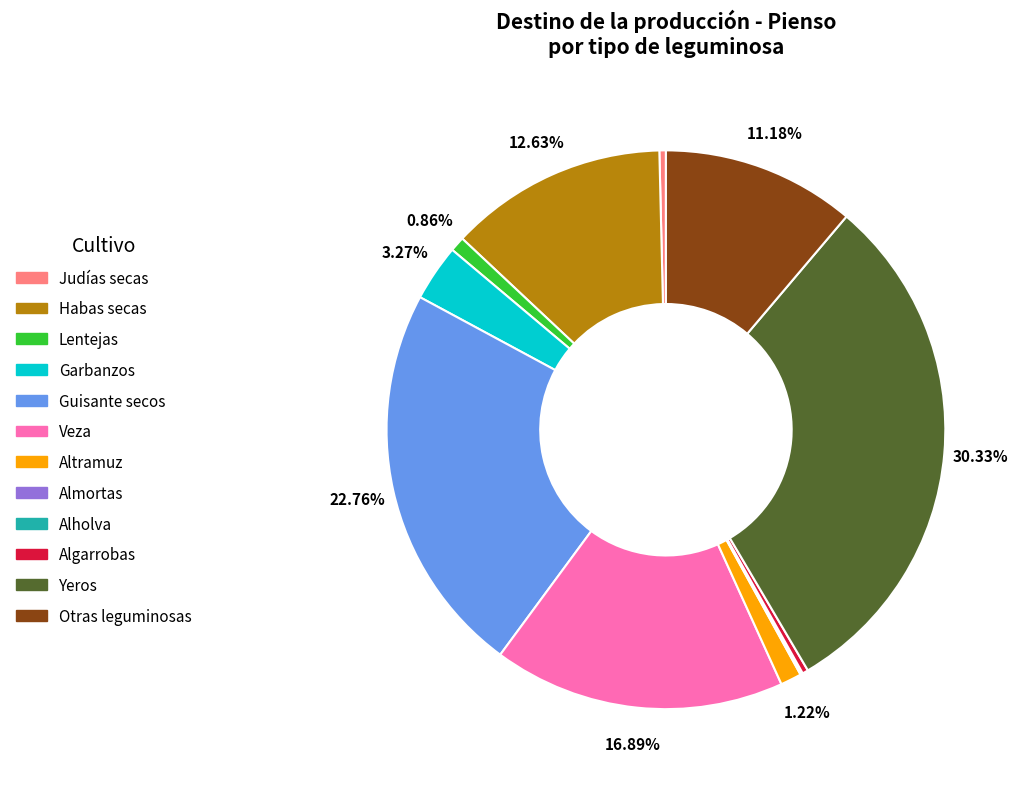

Which slice is the largest?

Yeros